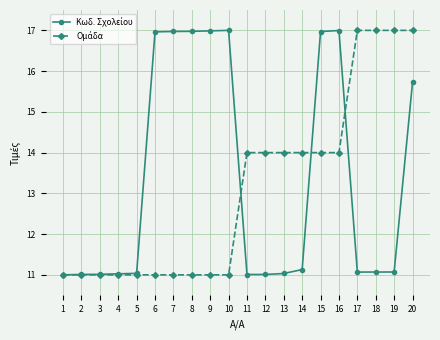

What is the spread (max minus min) of values at 19?

5.9